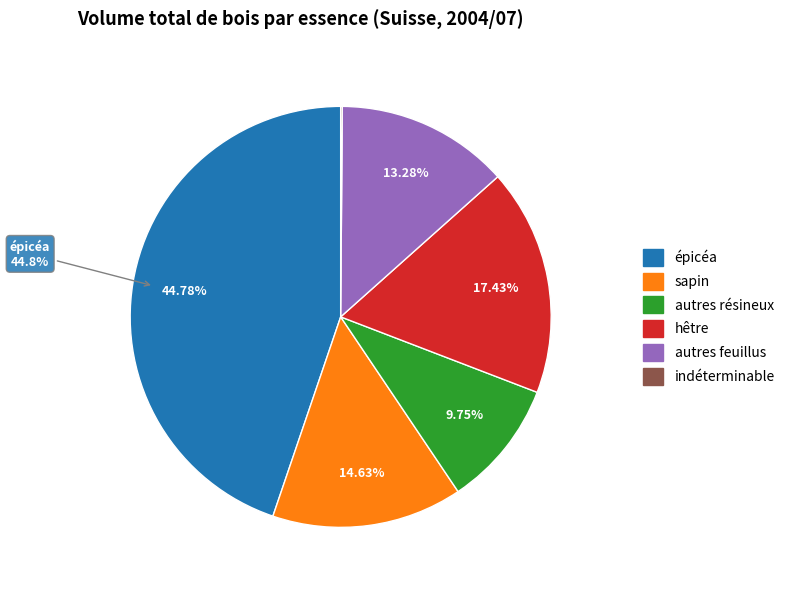

Which category has the biggest portion of the pie?

épicéa